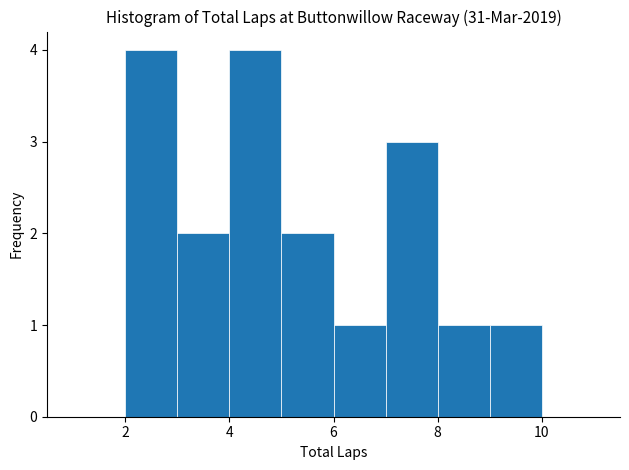

Reading left to right, list every bar in this chart as the range it spans on the x-axis followed by its height. The values are not printed on the chart, so give them approximately, as read against the axis.

1 to 2: 0
2 to 3: 4
3 to 4: 2
4 to 5: 4
5 to 6: 2
6 to 7: 1
7 to 8: 3
8 to 9: 1
9 to 10: 1
10 to 11: 0